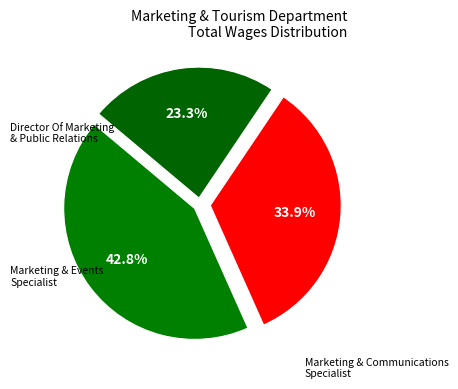

How many slices are in this pie chart?

3